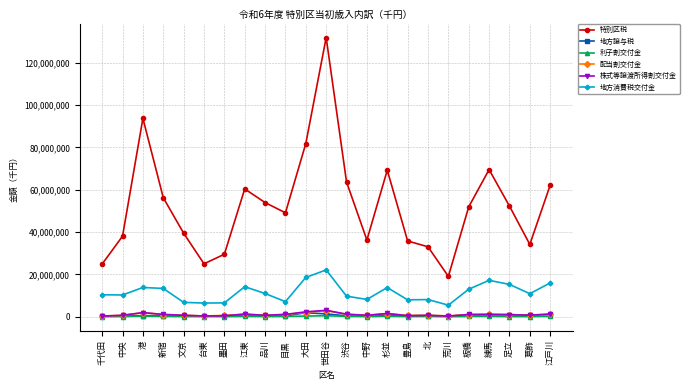

Which series changed the most between 品川 and 練馬?

特別区税